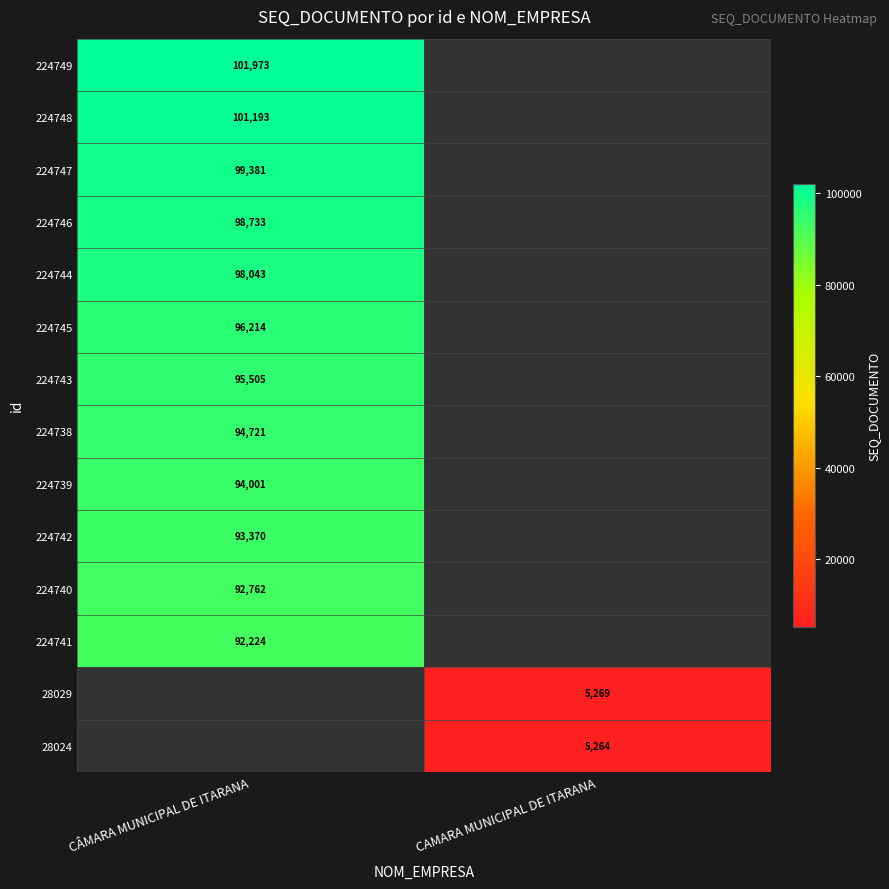

At how many categories does at least one series exceed 17712?

1